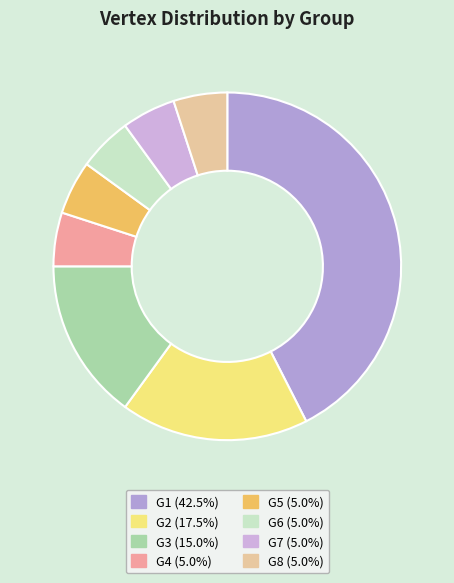

Count the number of slices in the pie.

8